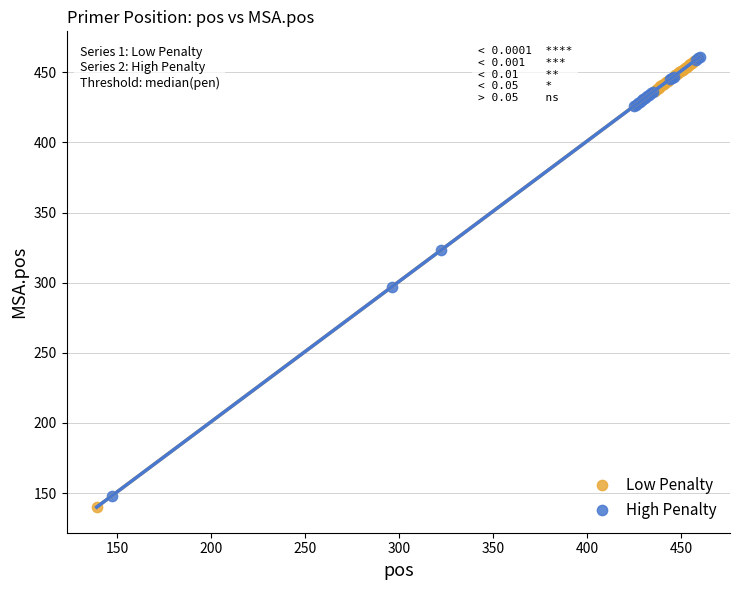

Which series reaches the maximum Y coordinate?

High Penalty